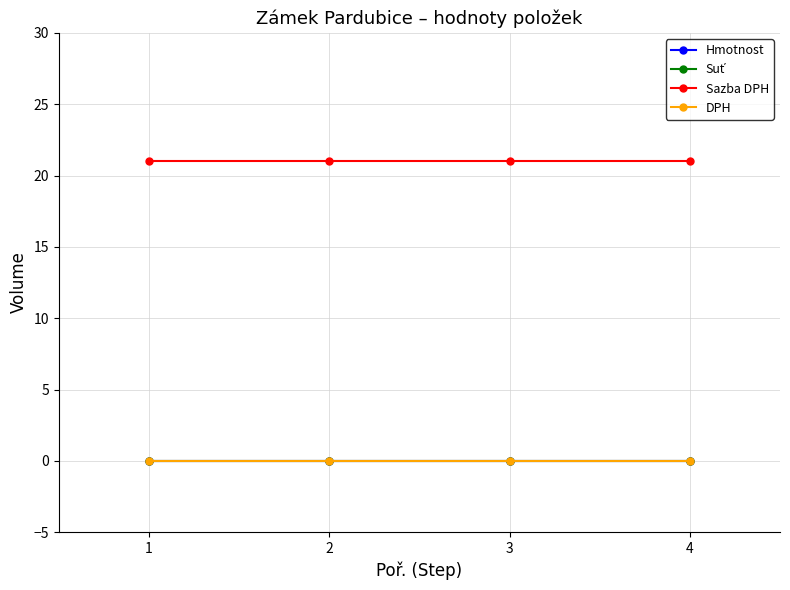

How many lines are shown in the chart?

4